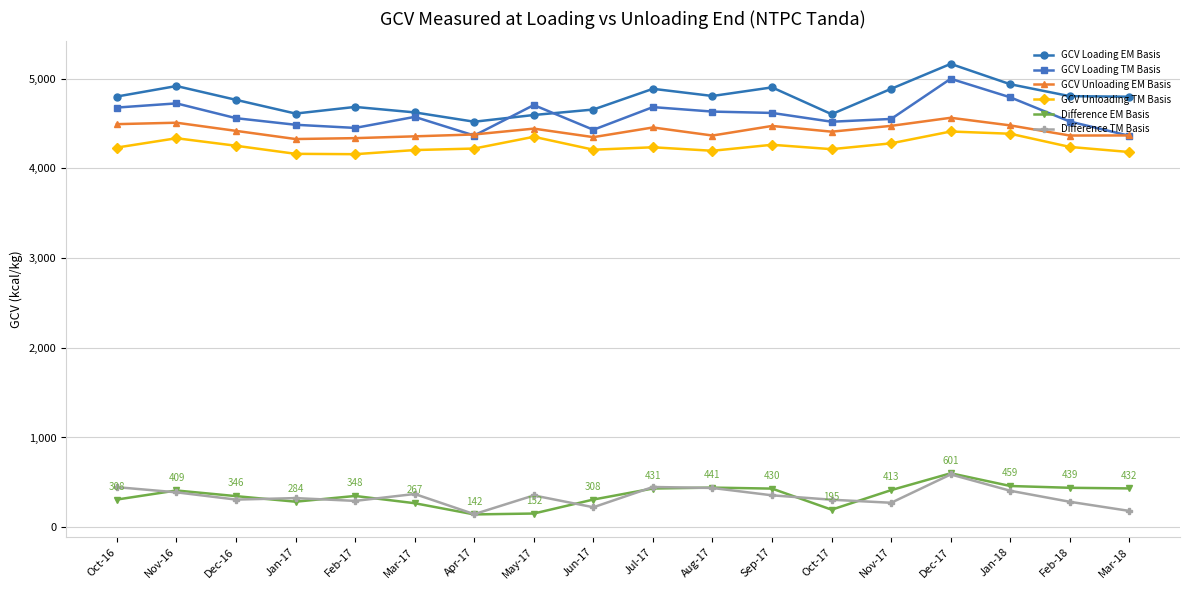

After their last crossing, which series has the higher values: Difference EM Basis or Difference TM Basis?

Difference EM Basis